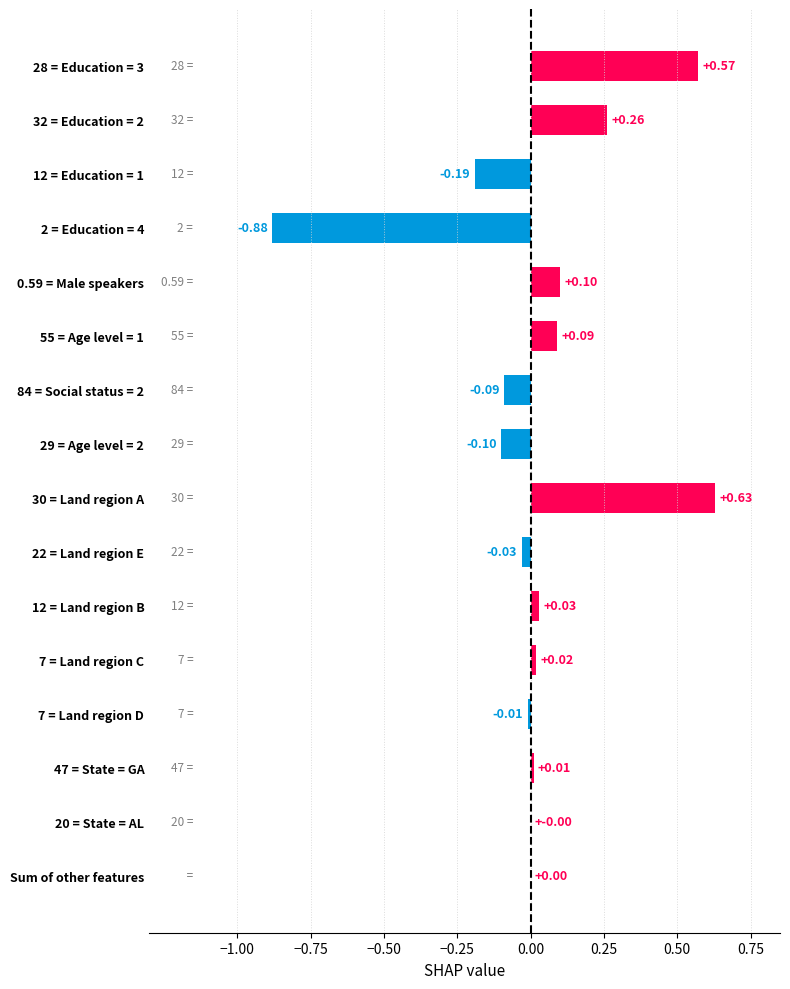

What is the sum of all values?

0.4